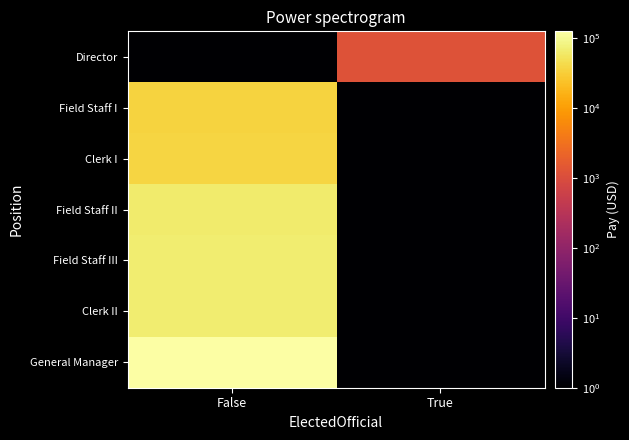

Between False and True, which series saw the biggest shift?

General Manager